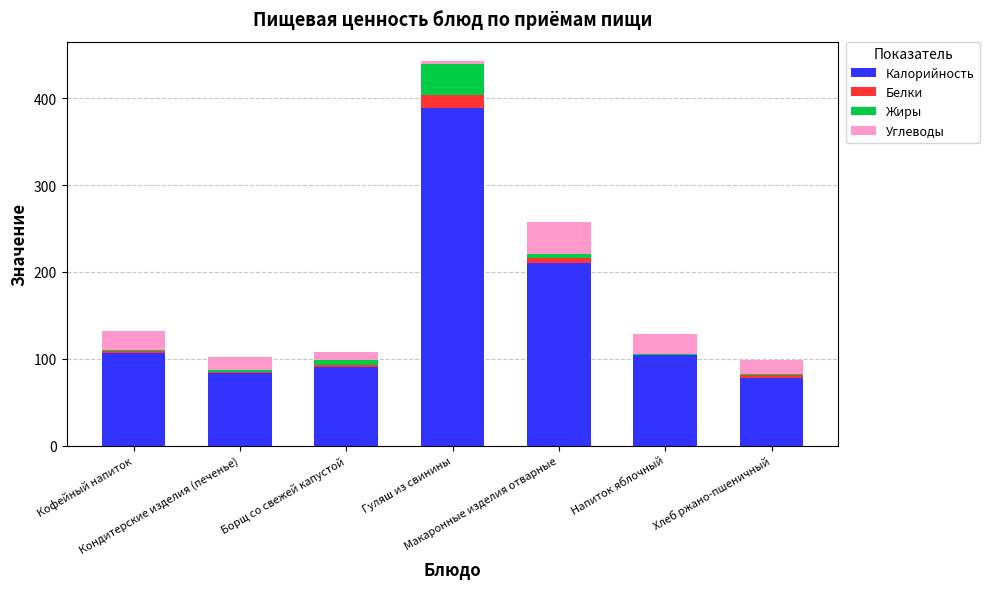

What is the sum of all Калорийность values?

1061